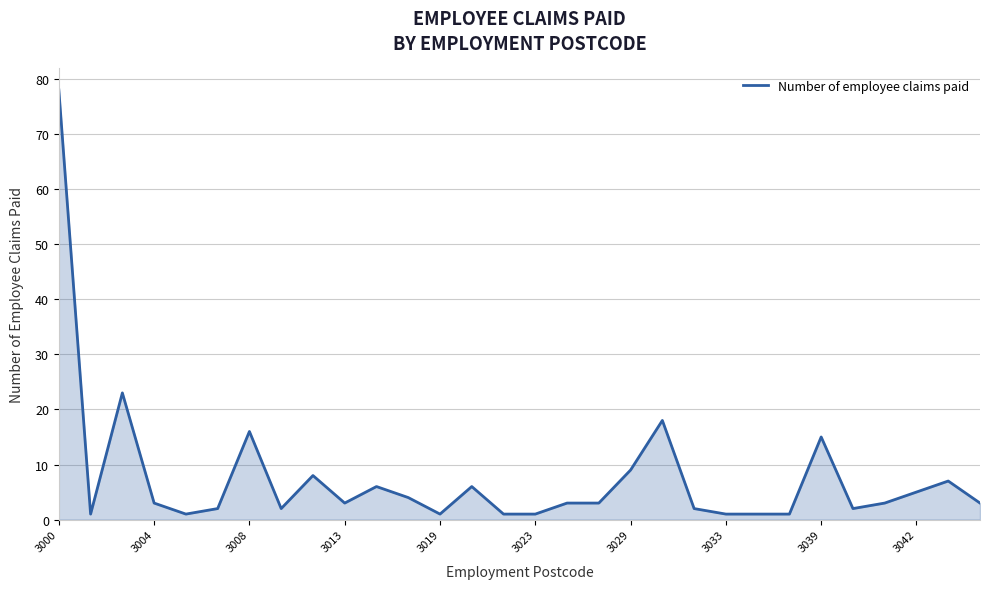

True or false: there are more than 0 points higher than both neighbors.

True